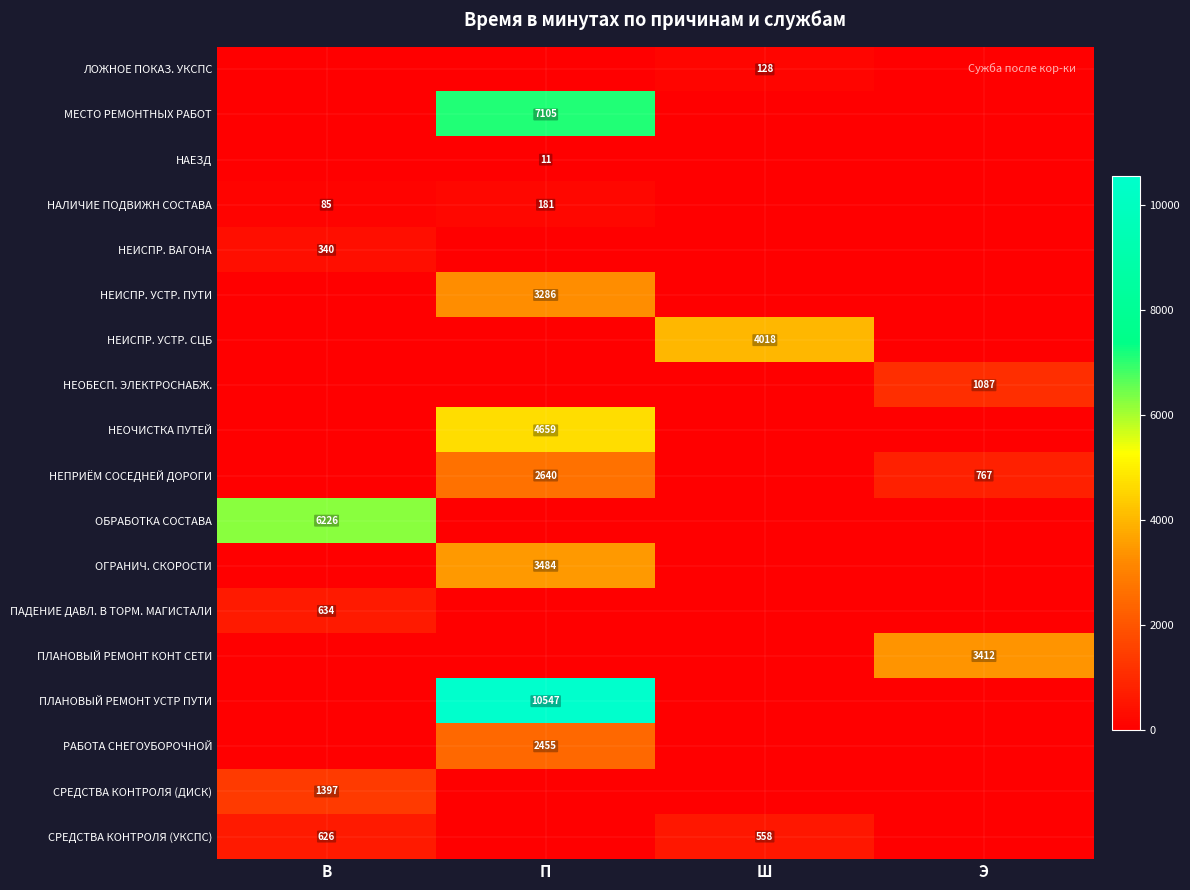

True or false: ЛОЖНОЕ ПОКАЗ. УКСПС has a value of 44 at Ш.

False